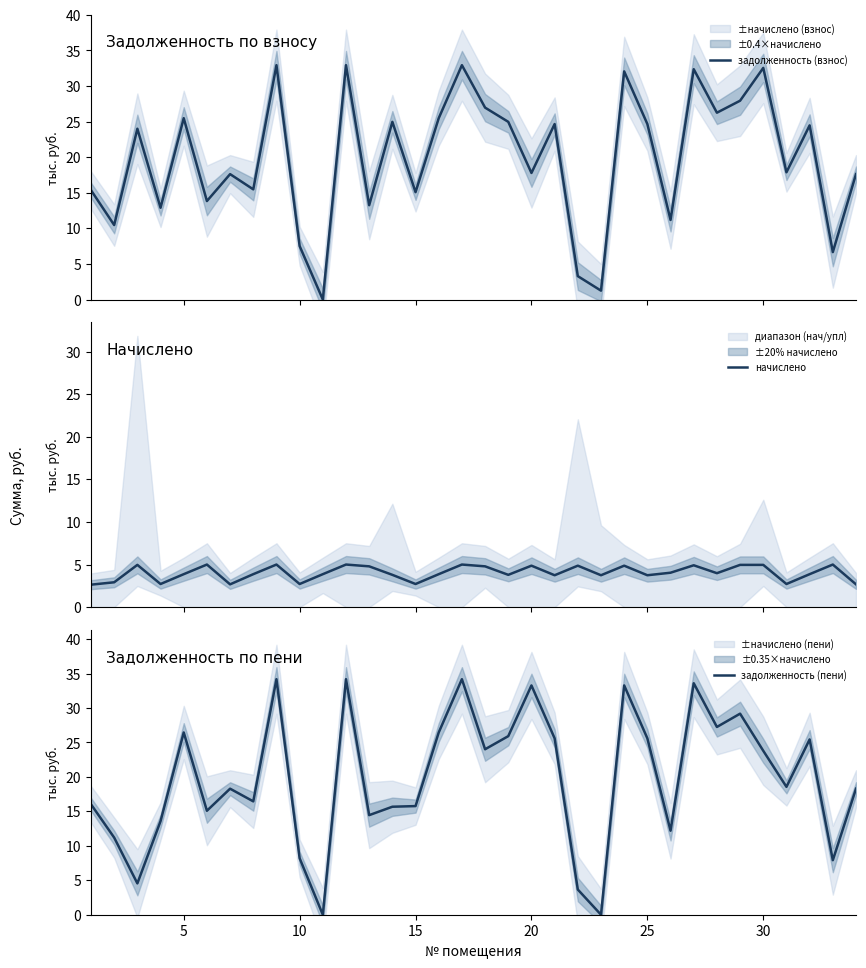

Does the chart display data point markers on the line(s)?

No